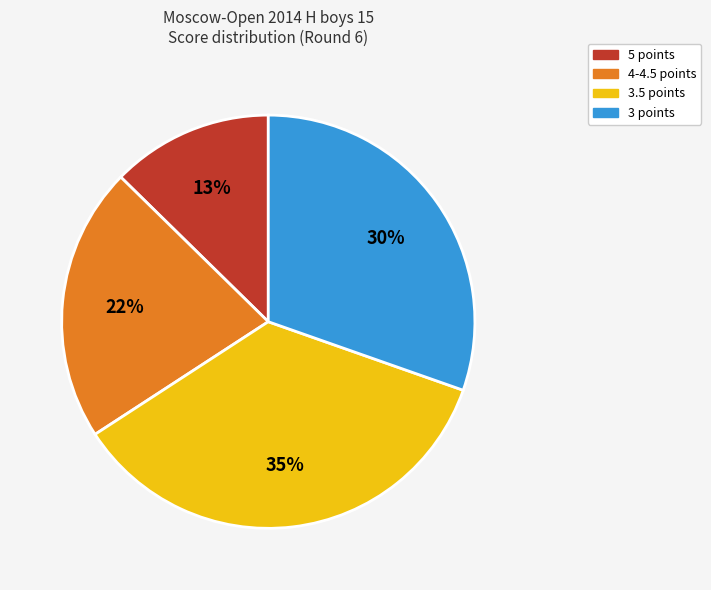

To the nearest percent, what is the average slice percentage?

25%